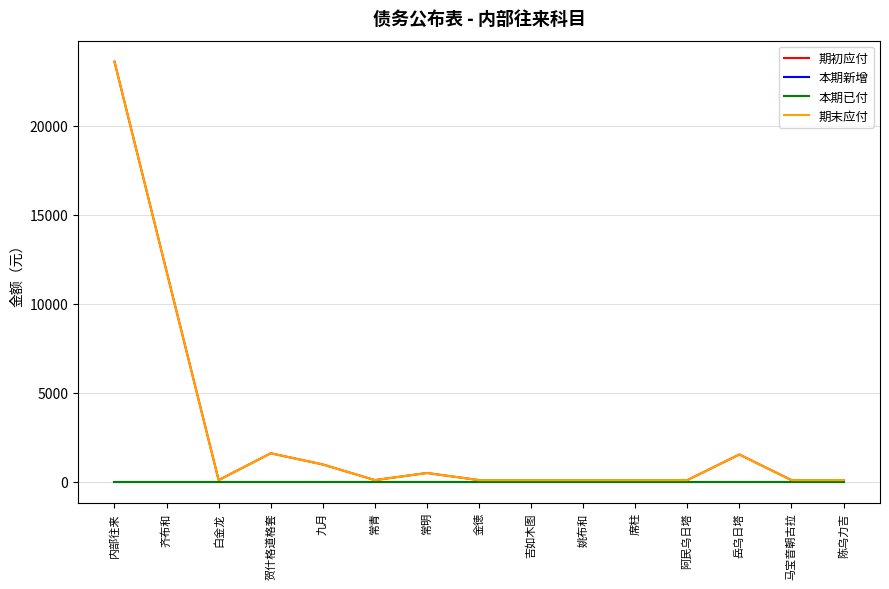

Does the chart display data point markers on the line(s)?

No